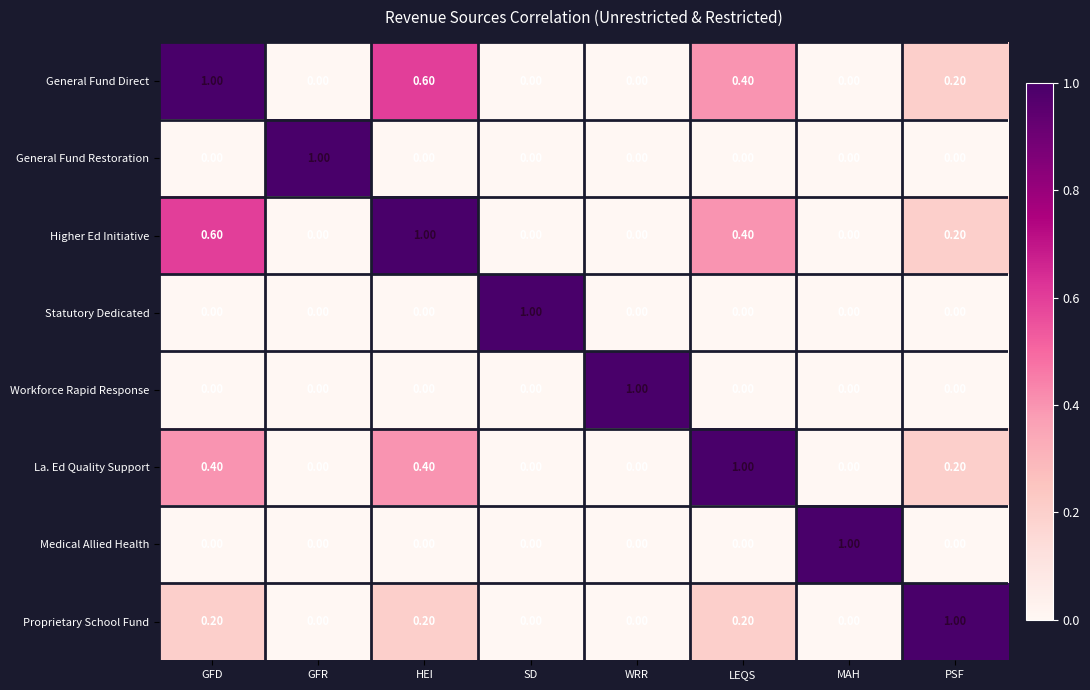

What is the maximum value shown in the chart?

1.0